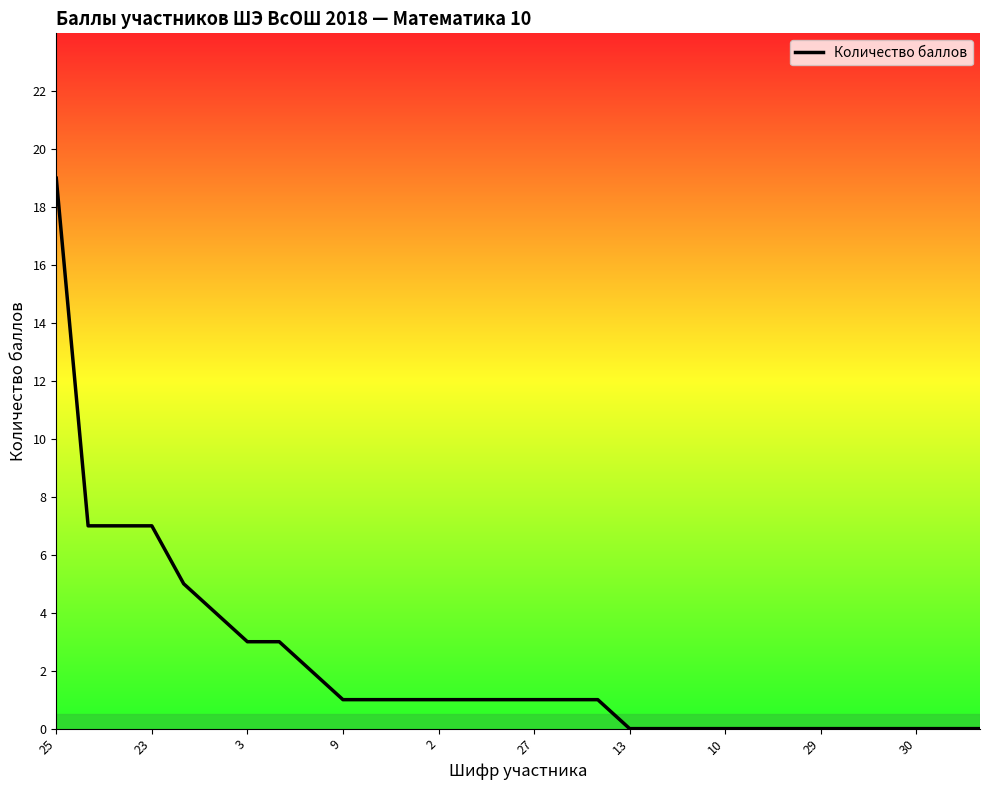

What is the difference between the maximum and minimum values?

19